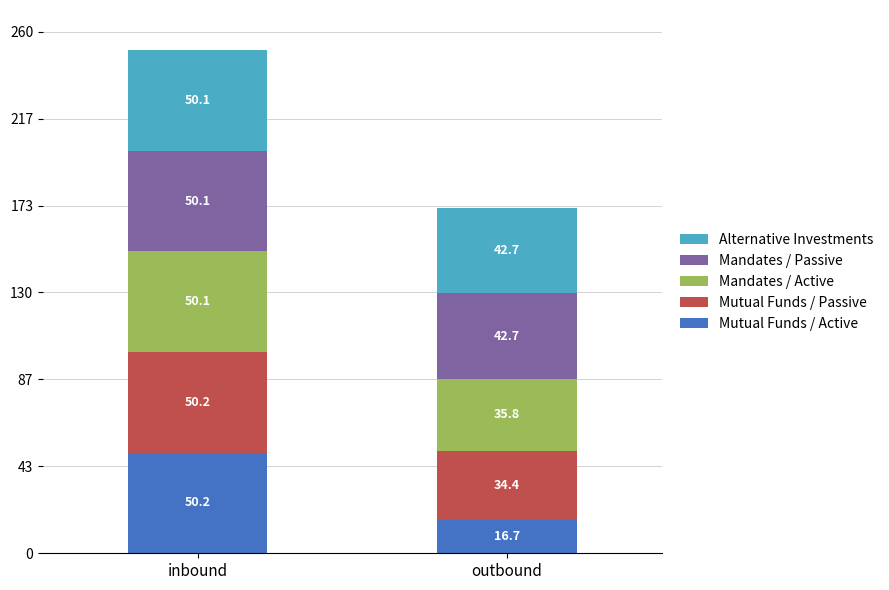

What is the maximum value for Mutual Funds / Active?

50.2